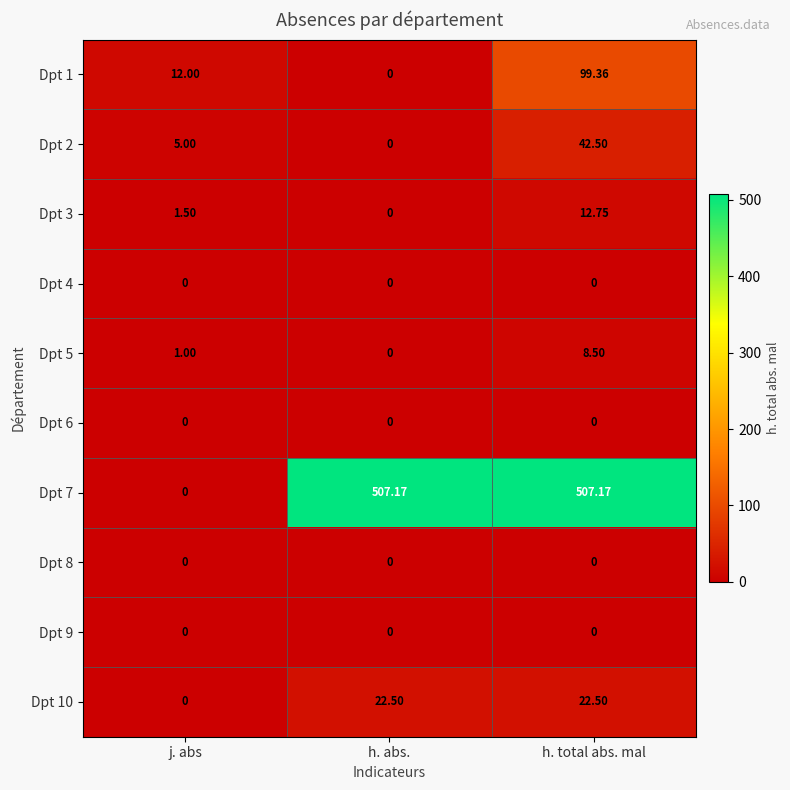

How many data points does each series have?

3